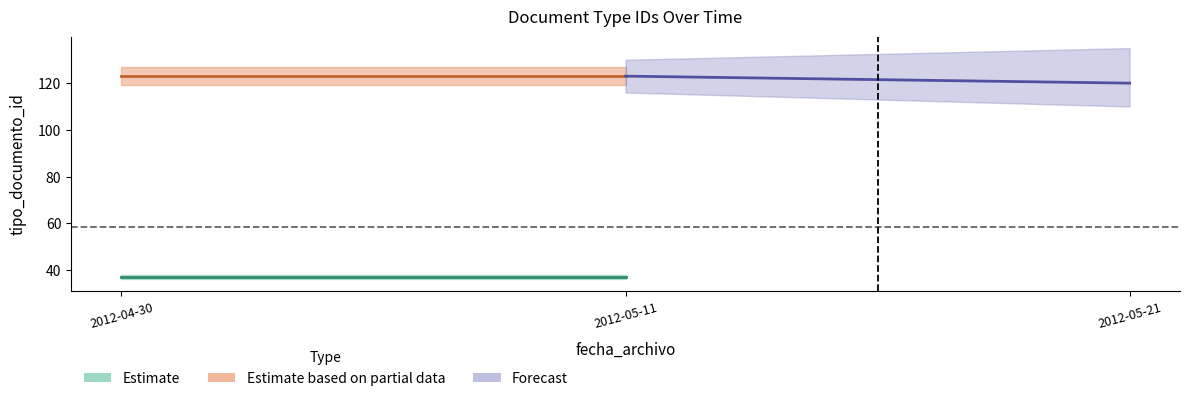

Between 2012-04-30 and 2012-05-11, which series saw the biggest shift?

Forecast